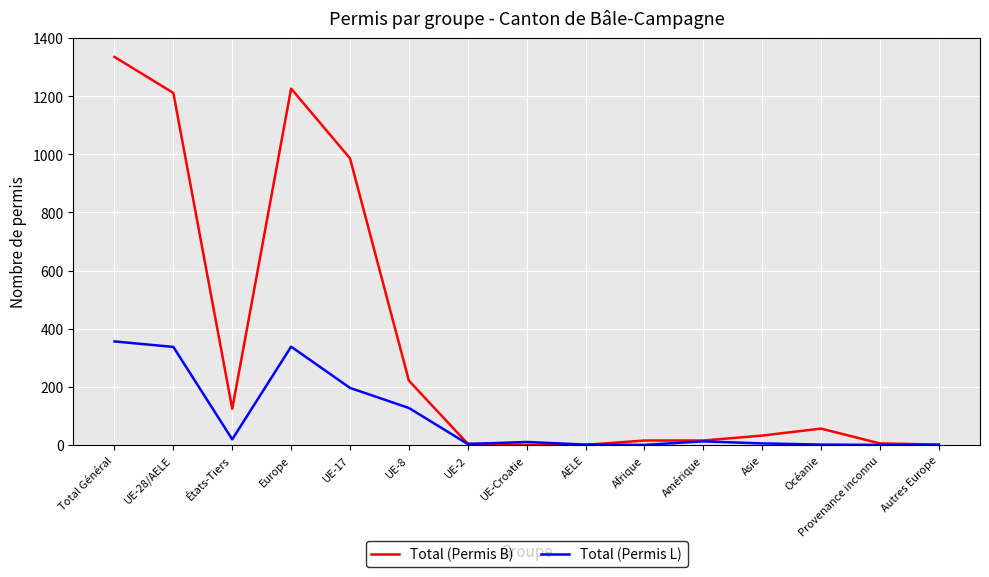

How many lines are shown in the chart?

2